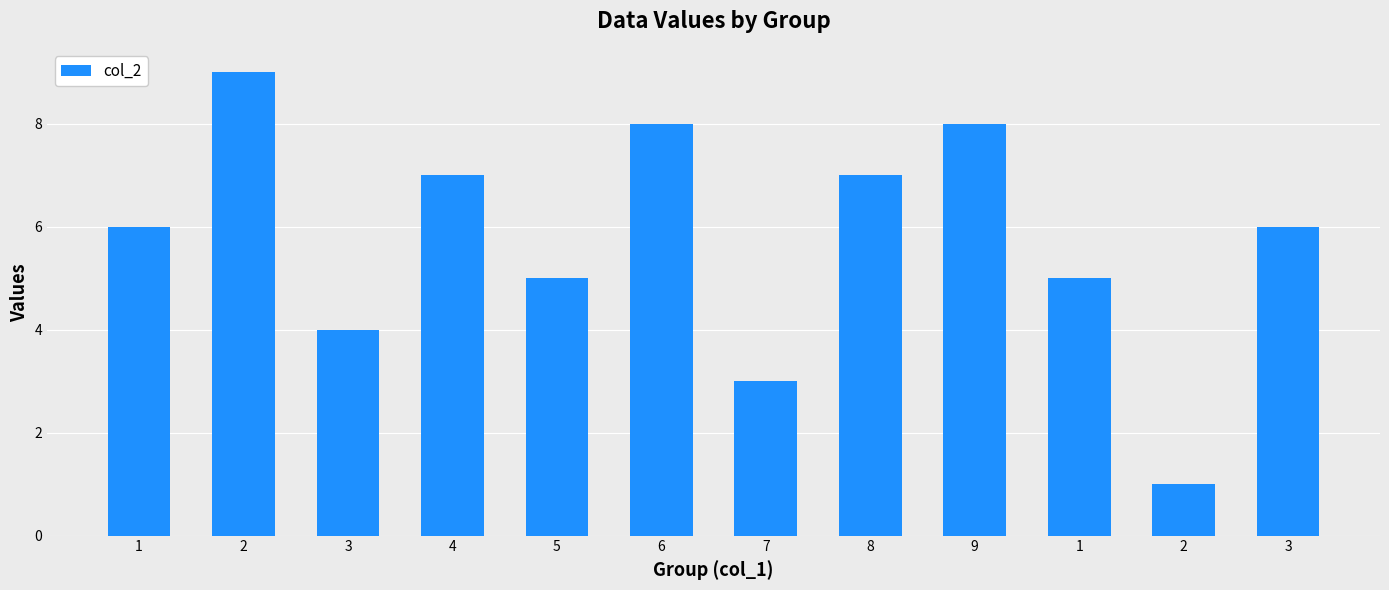

What is the average value?

6